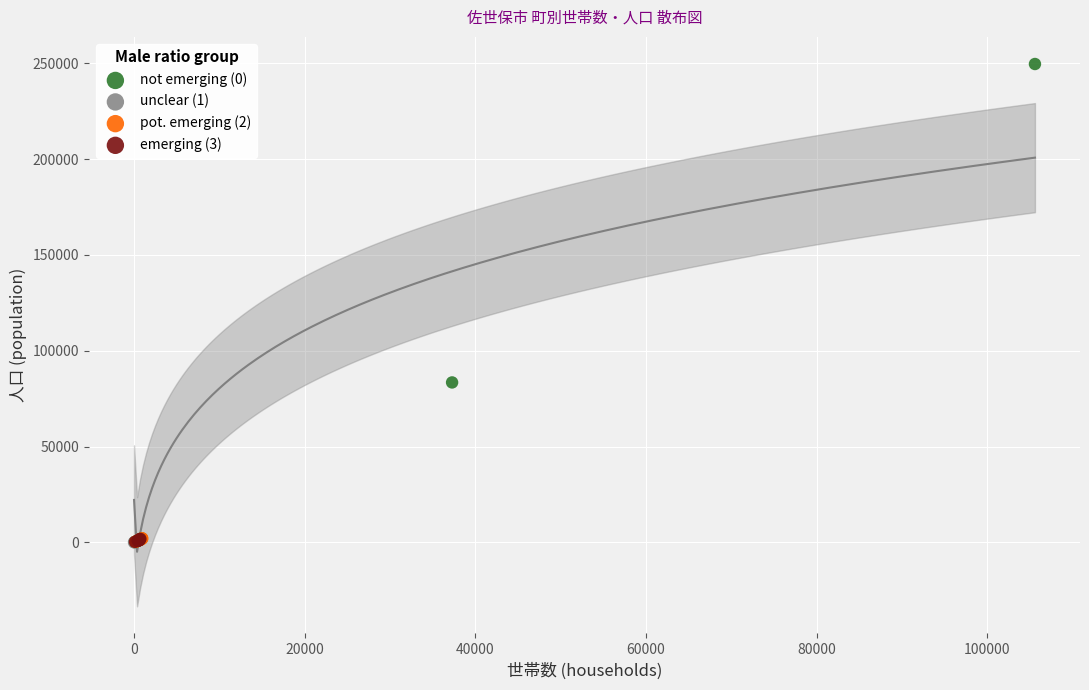

Which series contains the highest Y value?

not emerging (0)